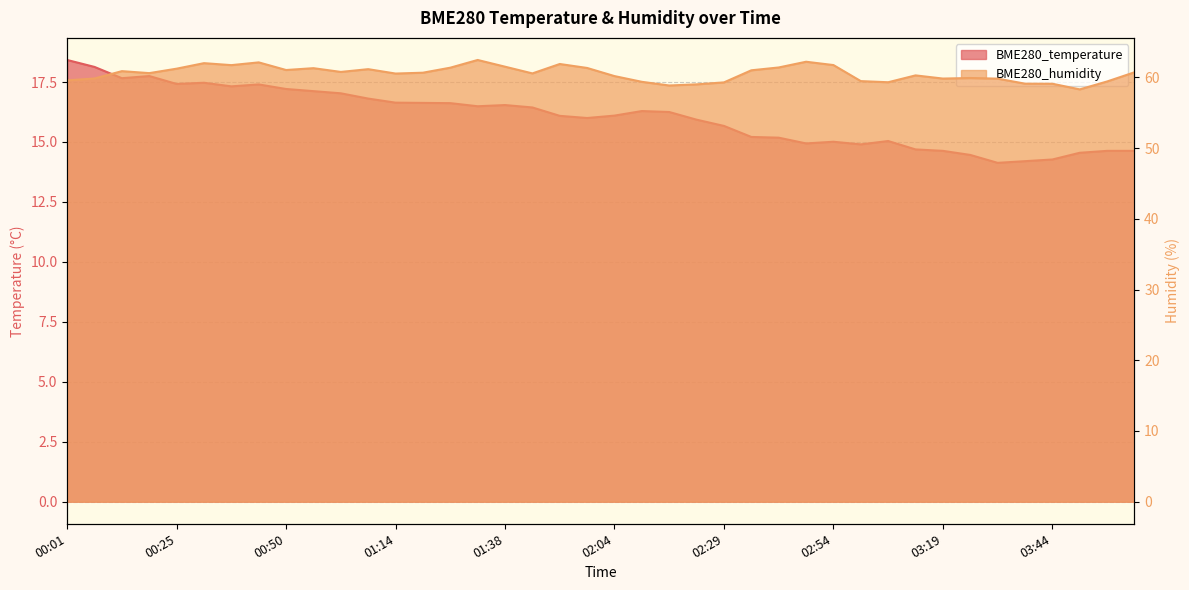

At which label does BME280_humidity reach its peak?

01:32